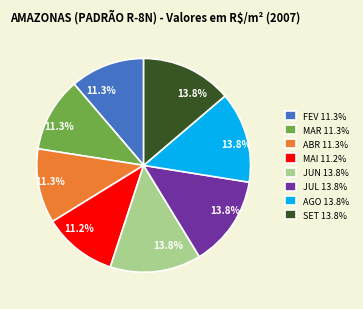

Do JUL and AGO together represent more than half of the pie?

No